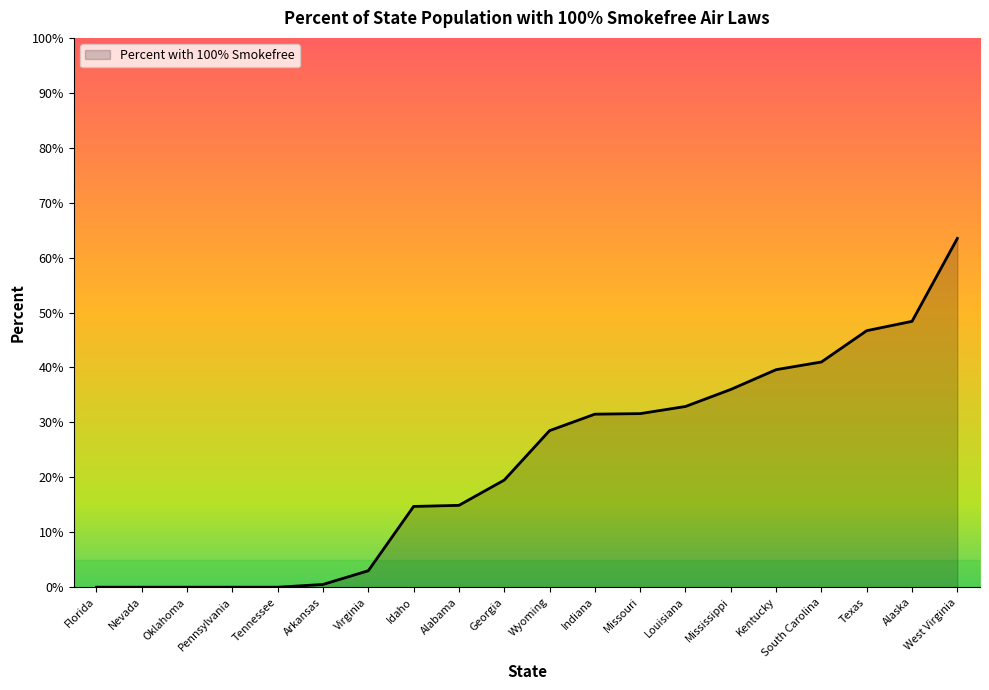

Does the chart display data point markers on the line(s)?

No